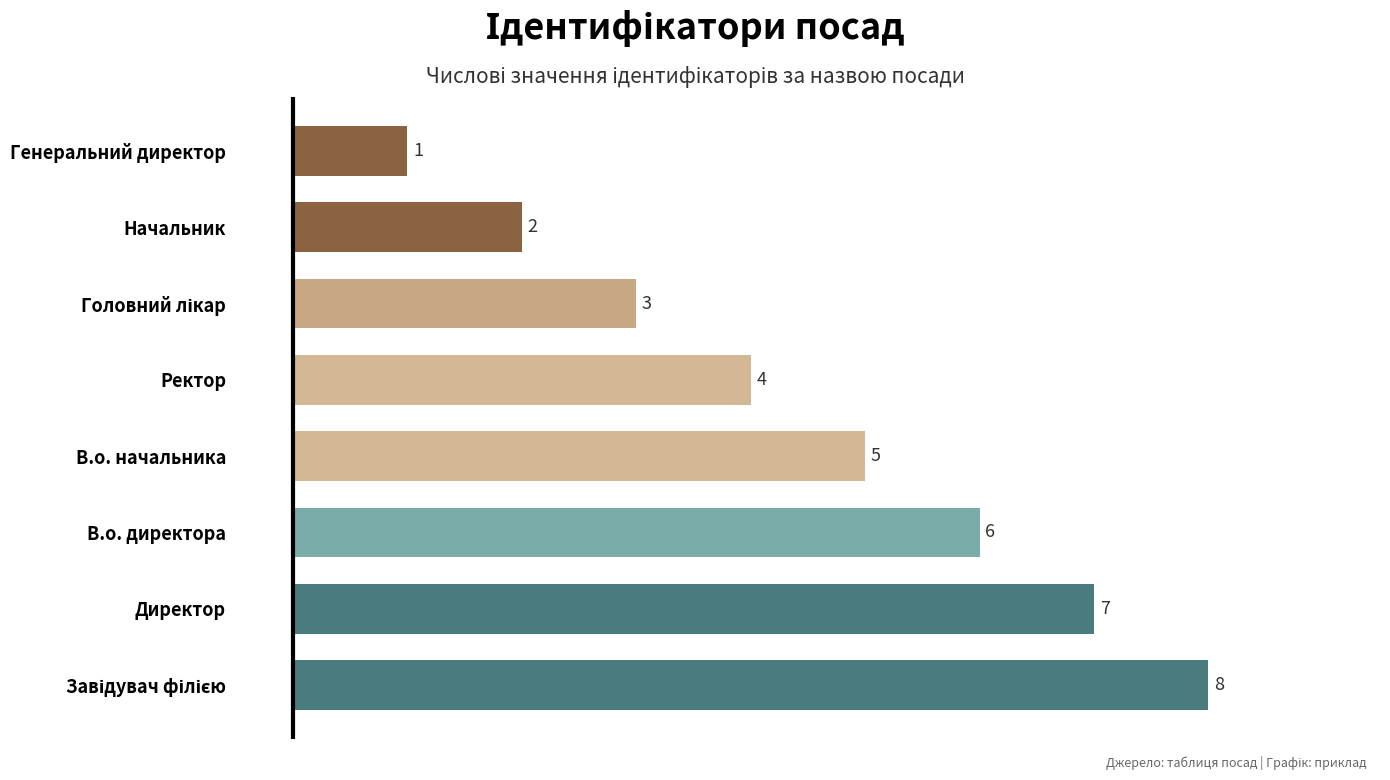

Reading bottom to top, what are all the values shown in this chart?

8	7	6	5	4	3	2	1